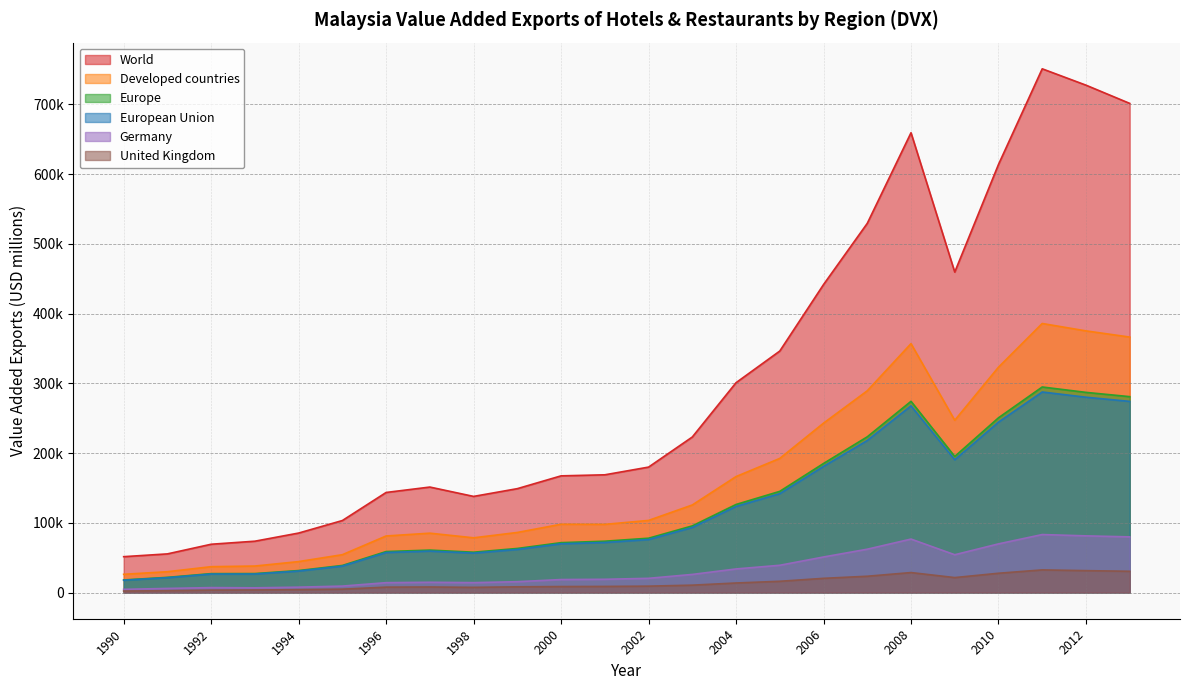

True or false: United Kingdom and World cross at least once.

False